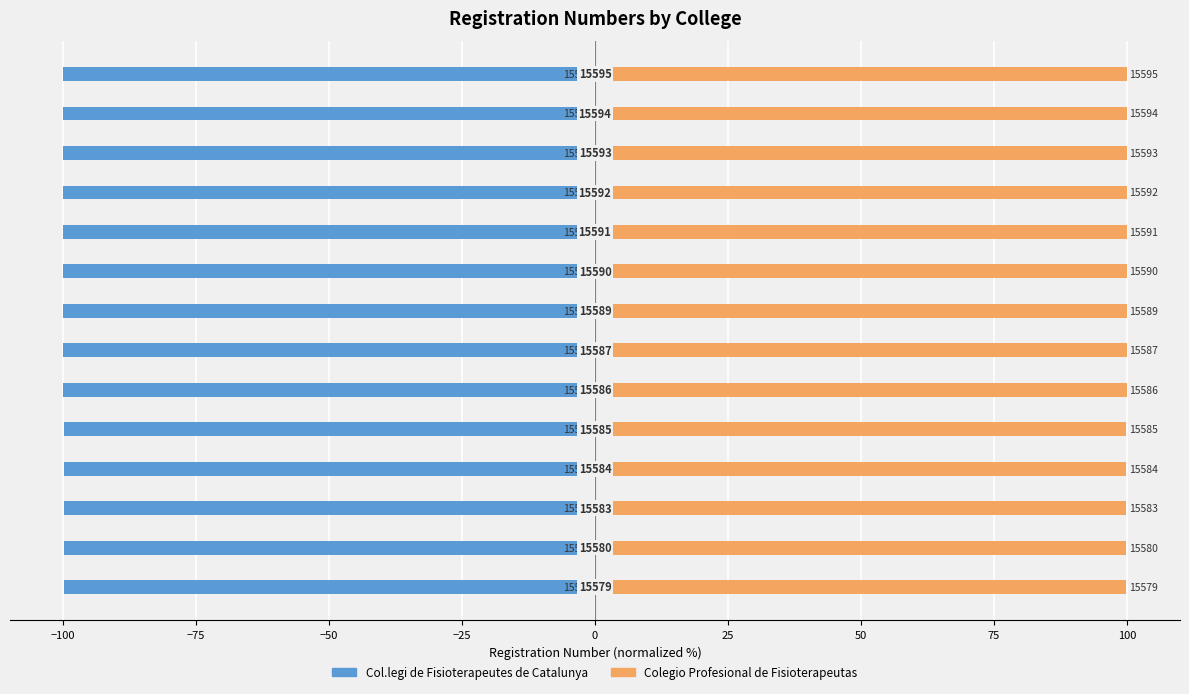

Rank the series by their maximum value, from highest to lowest.

Colegio Profesional de Fisioterapeutas, Col.legi de Fisioterapeutes de Catalunya